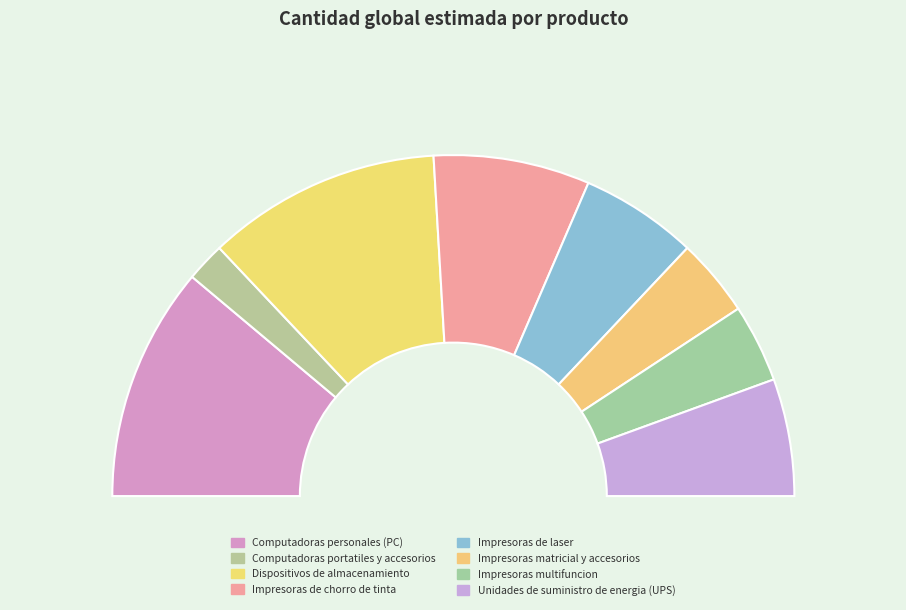

What is the smallest slice in the pie chart?

Computadoras portatiles y accesorios